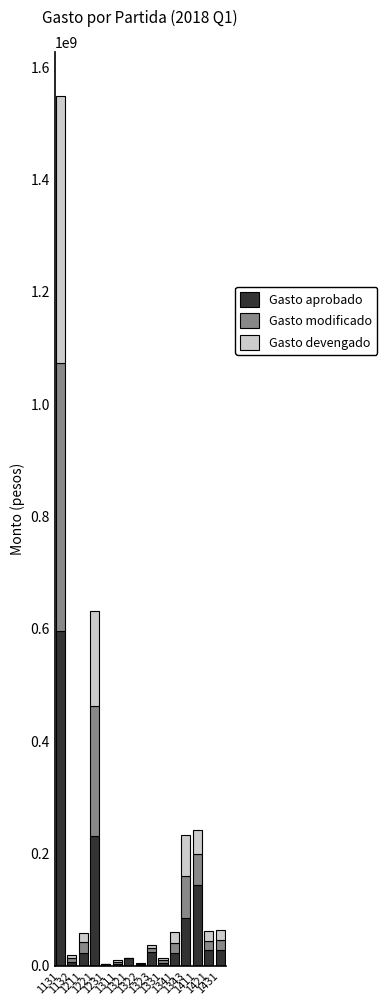

What is the highest value of the Gasto aprobado series?

596391643.0